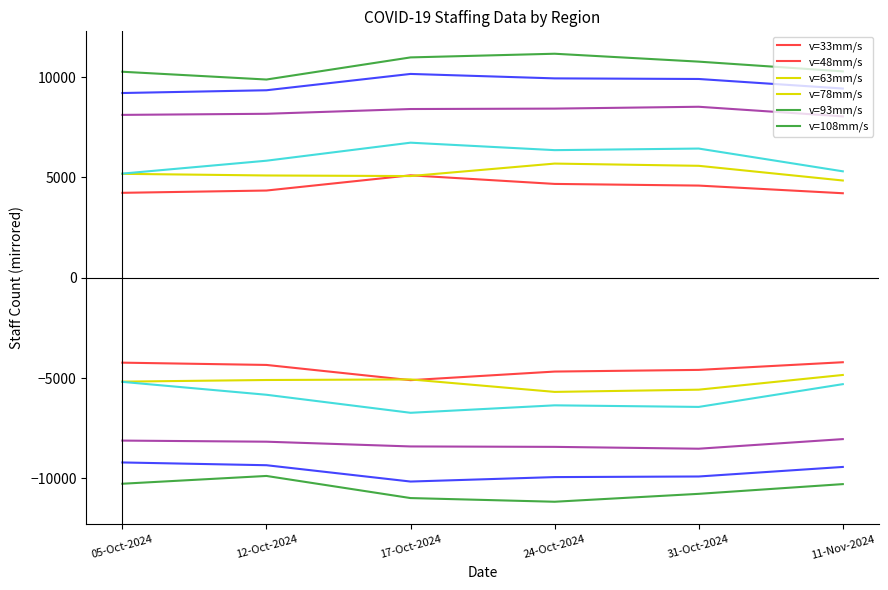

What is the difference between the South East values at 31-Oct-2024 and 17-Oct-2024?

293